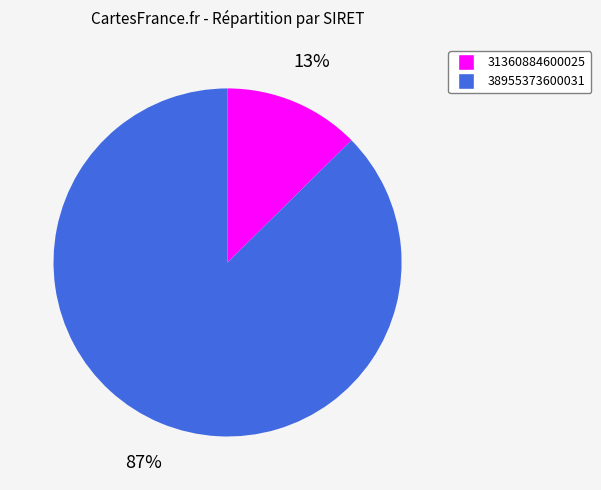

To the nearest percent, what portion does 31360884600025 represent?

13%